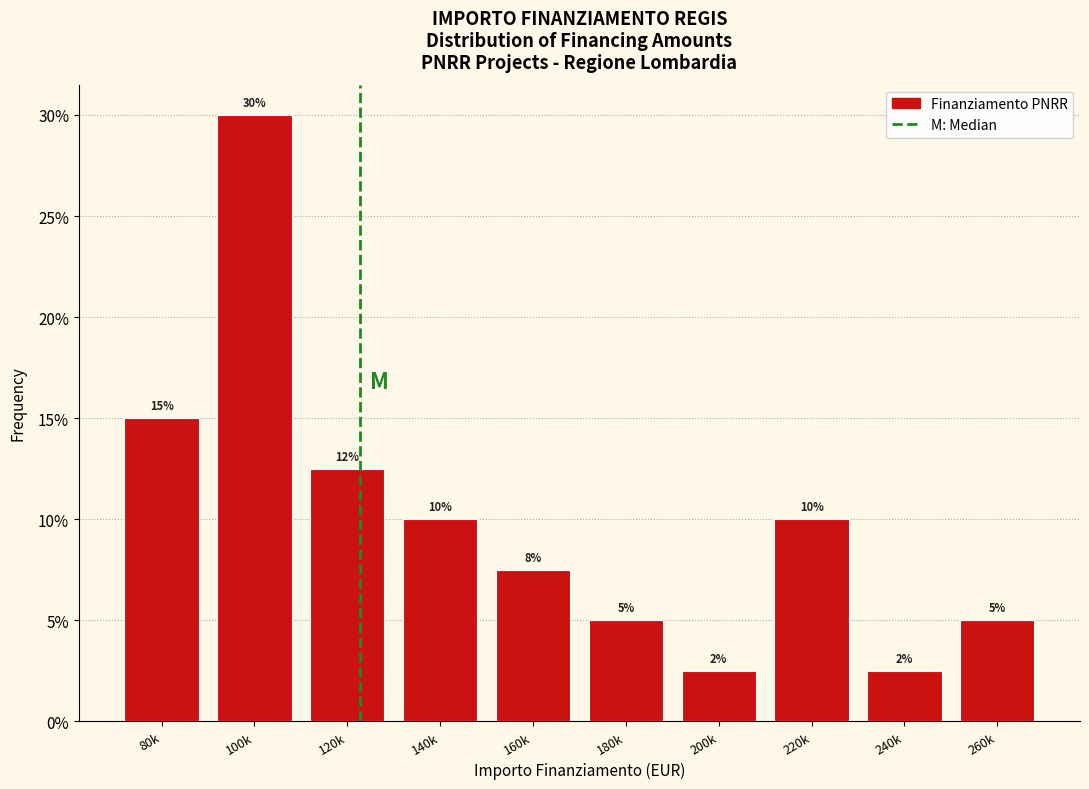

What position from the right is 260k?

1